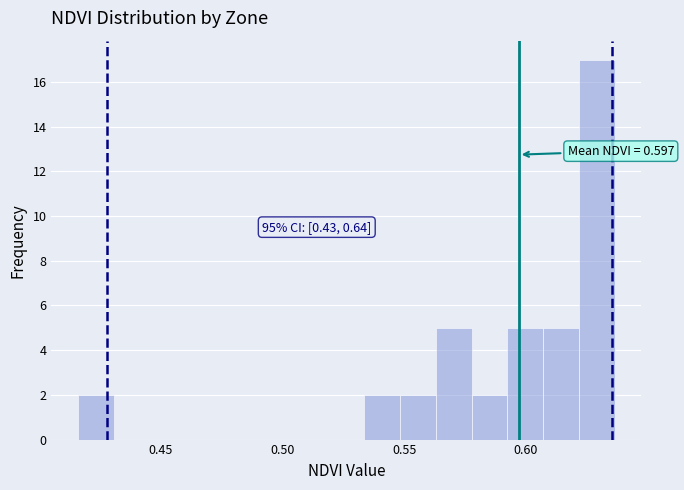

Around what value on the x-axis is the tallest bar? Give the approximate position of its centre, as read against the axis.

0.630